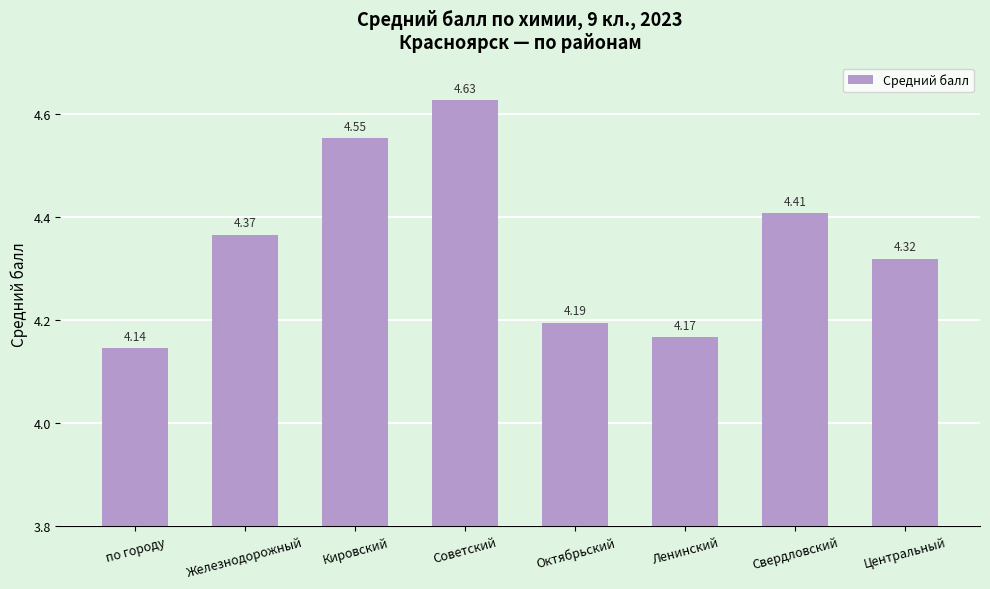

Which label corresponds to the smallest value in the chart?

по городу